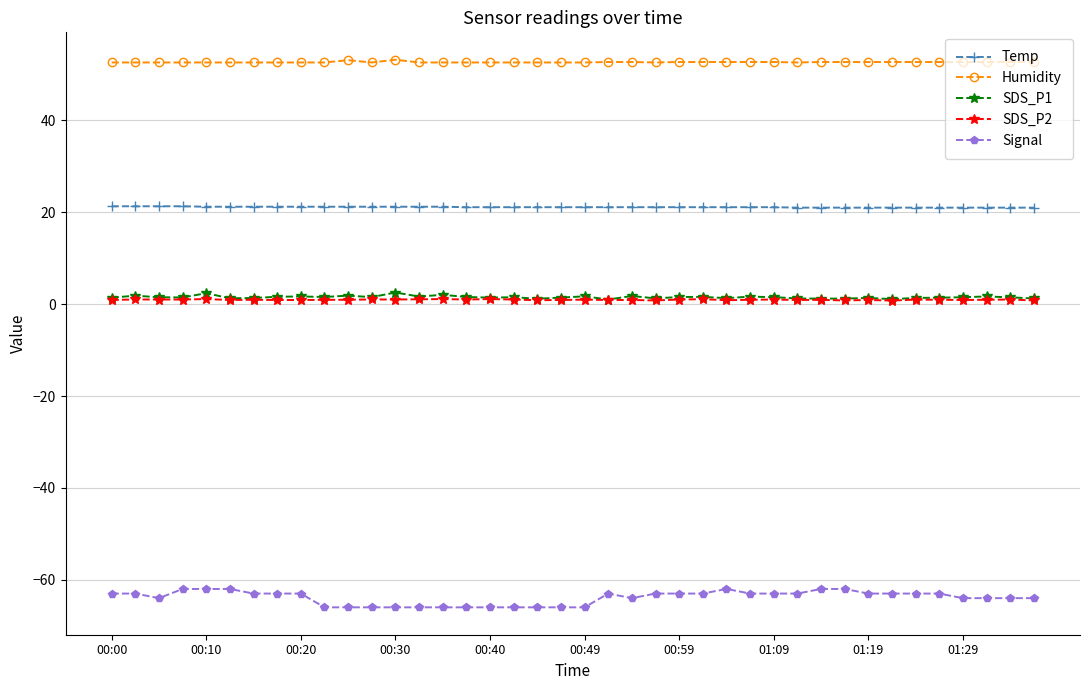

True or false: SDS_P2 has more than 1 interior local peaks.

True